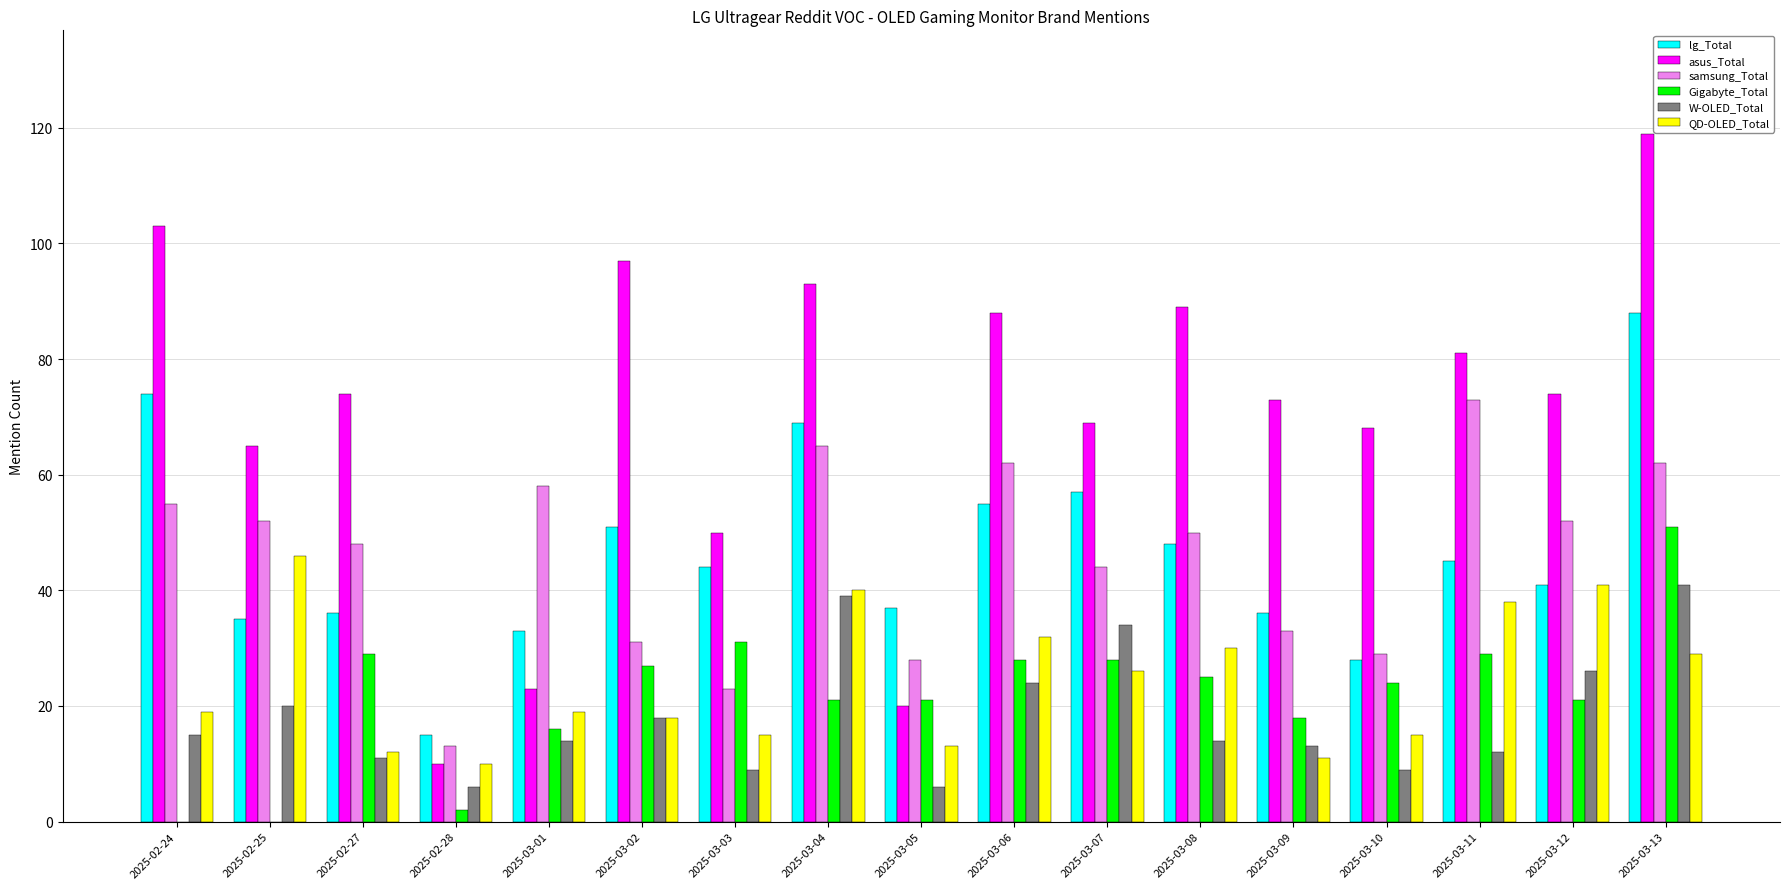

What is the total value across all series at 2025-03-03?

172